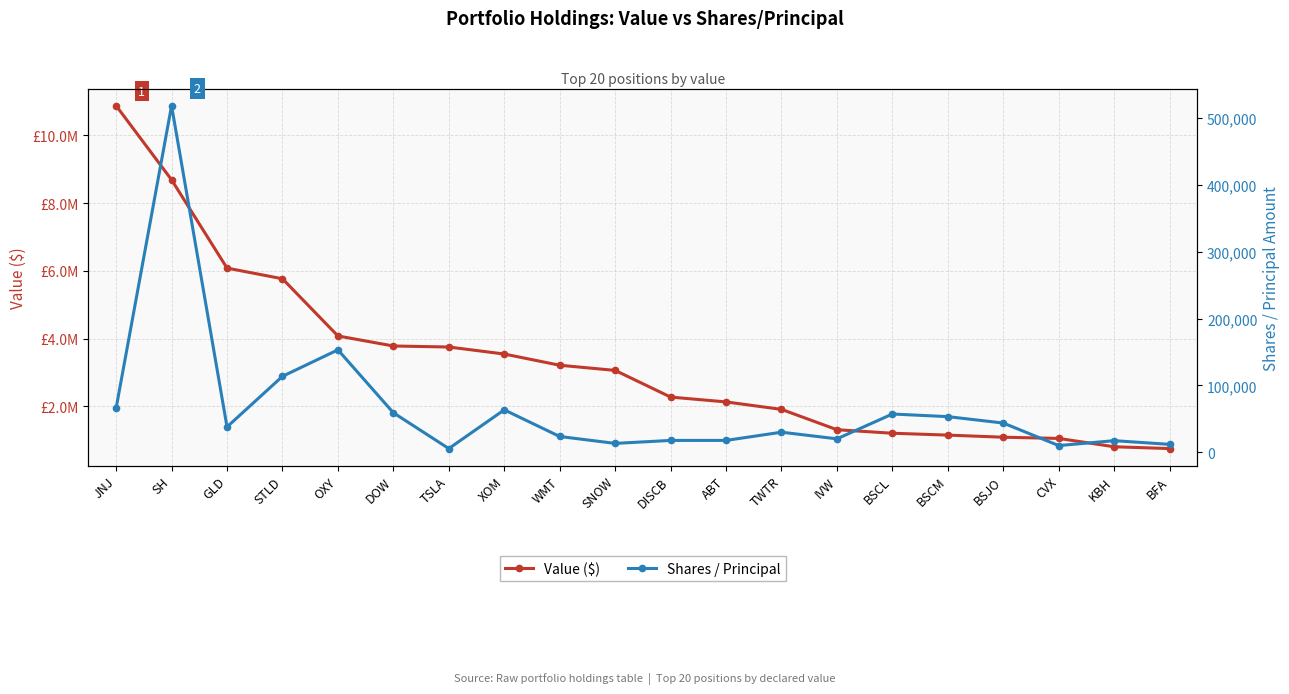

What is the value of the Shares / Principal point at the 18th from the left?

10088